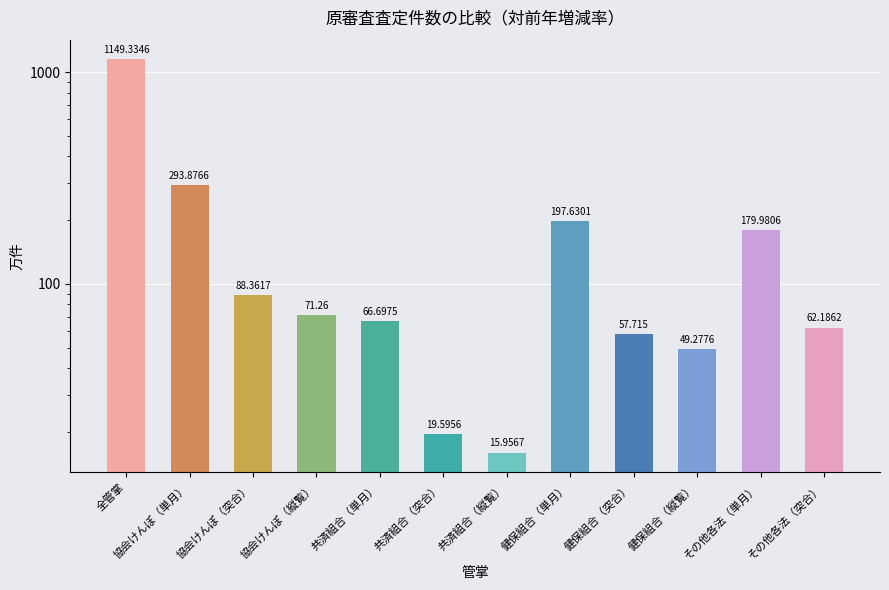

How many data points are less than 71?

6